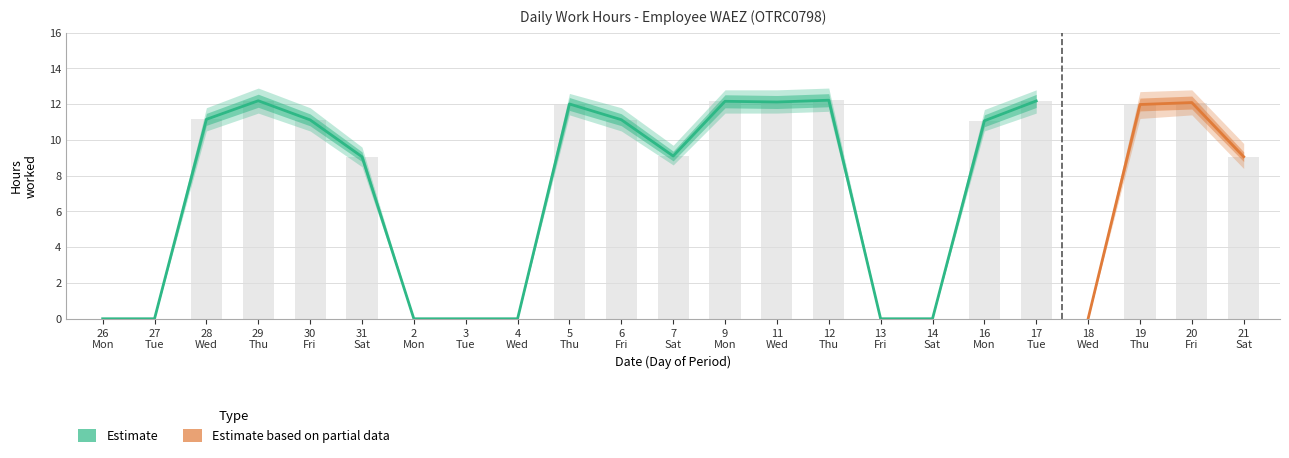

Which label corresponds to the largest value in the chart?

29